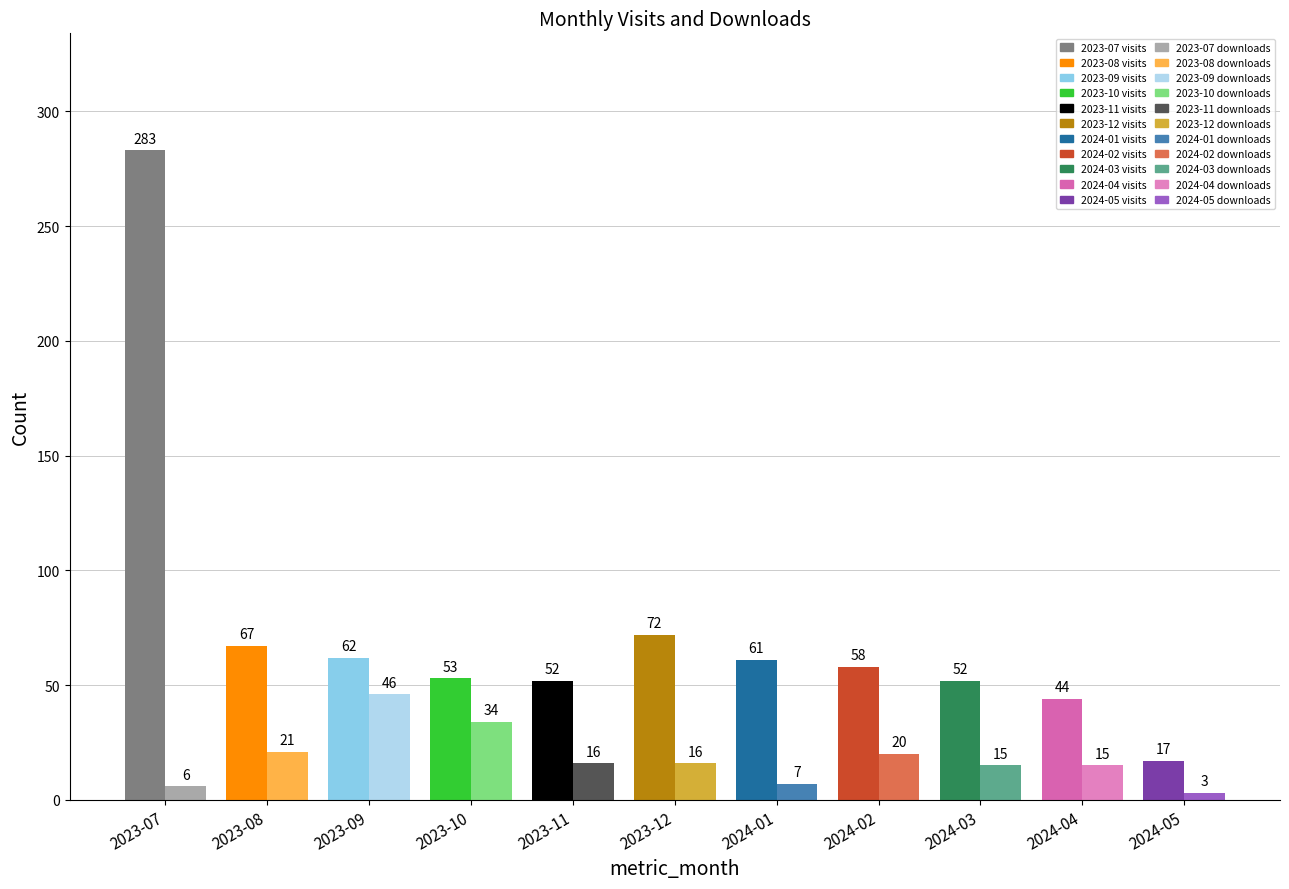

Where does the monthly_visit series first go above 58?

2023-07